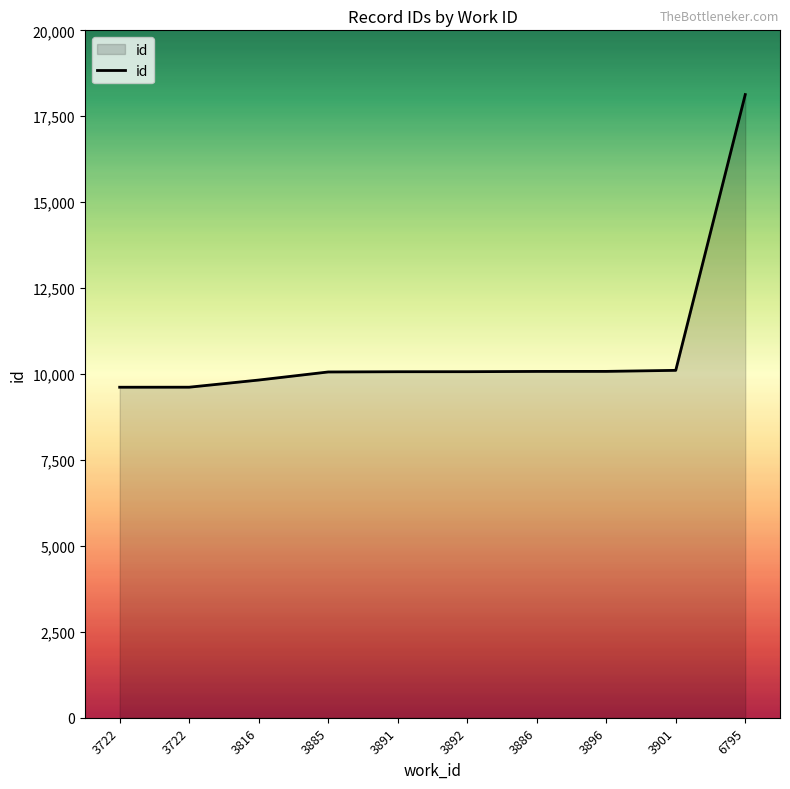

Does the chart have visible grid lines?

No